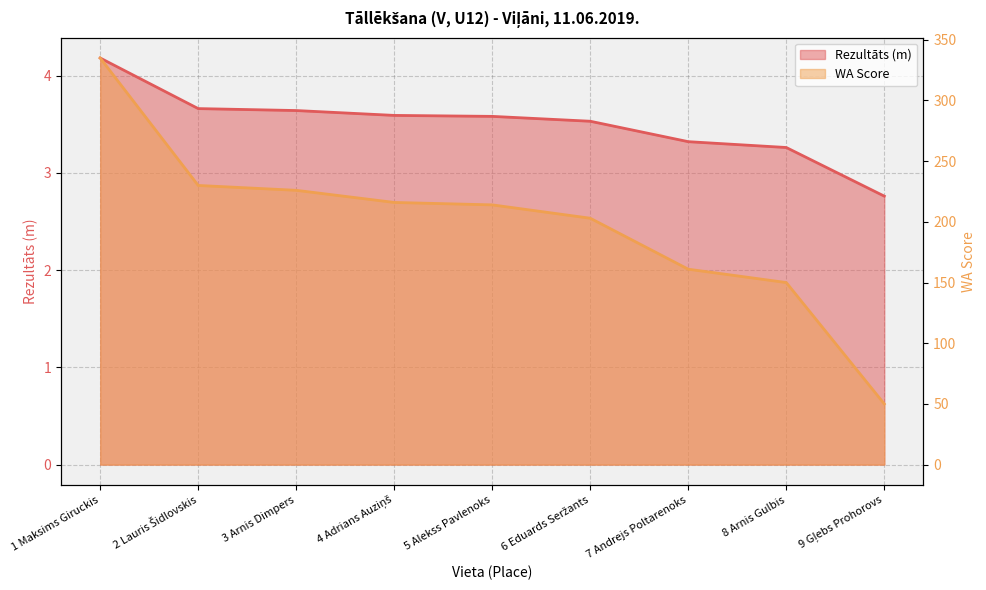

What is the difference between the maximum and minimum values in the WA Score series?

285.0